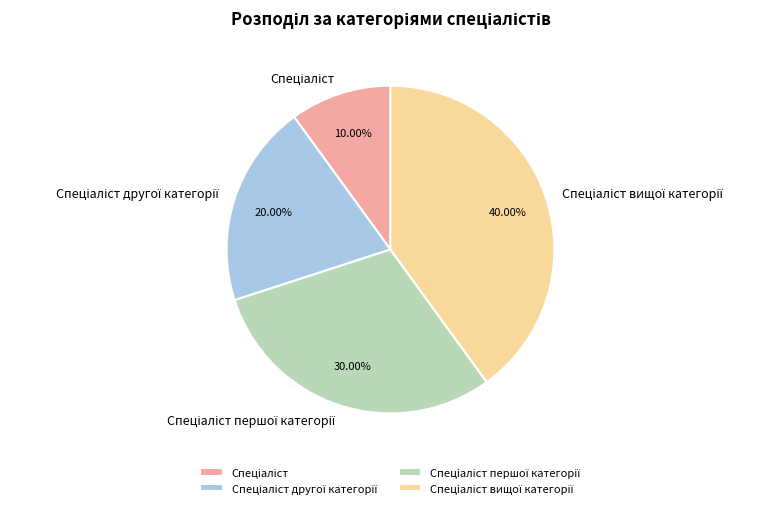

Does any single category account for the majority?

No